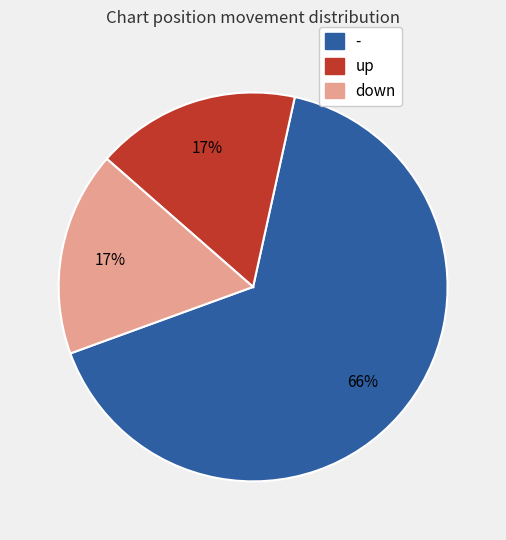

To the nearest percent, what is the average slice percentage?

33%